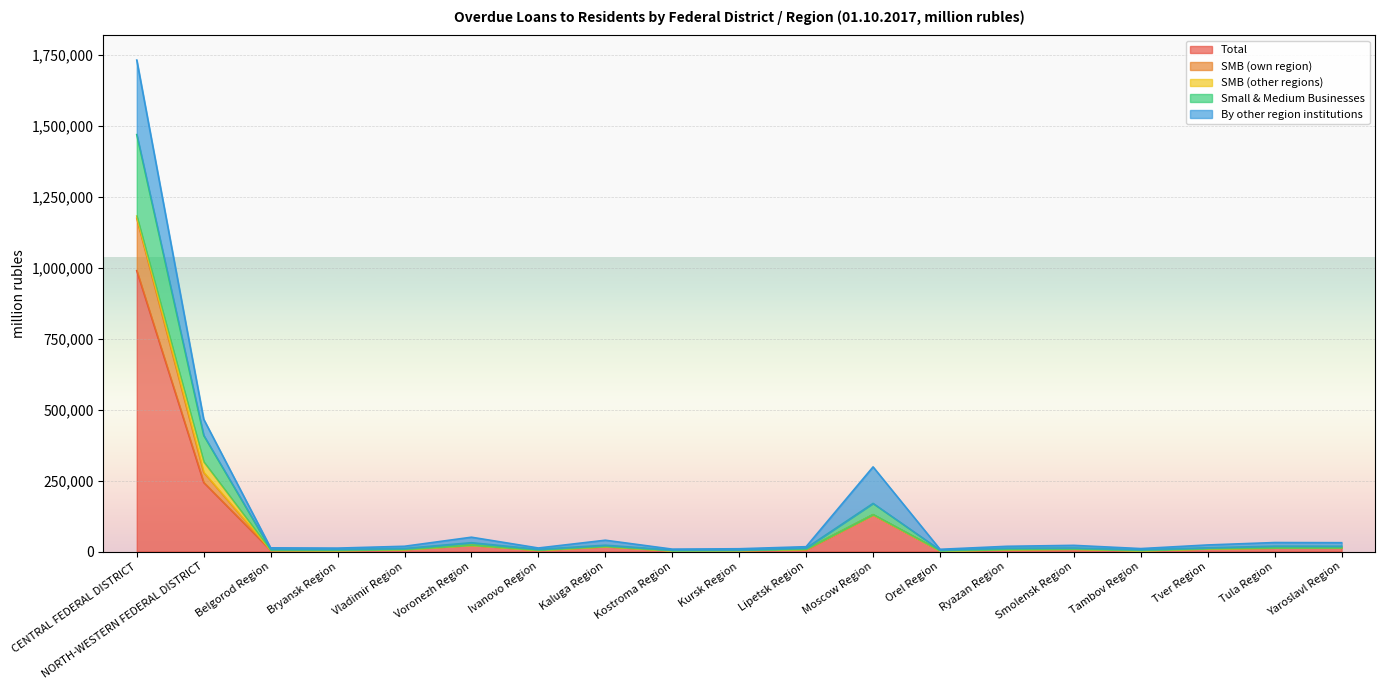

Which has a higher value, Kostroma Region or Yaroslavl Region?

Yaroslavl Region